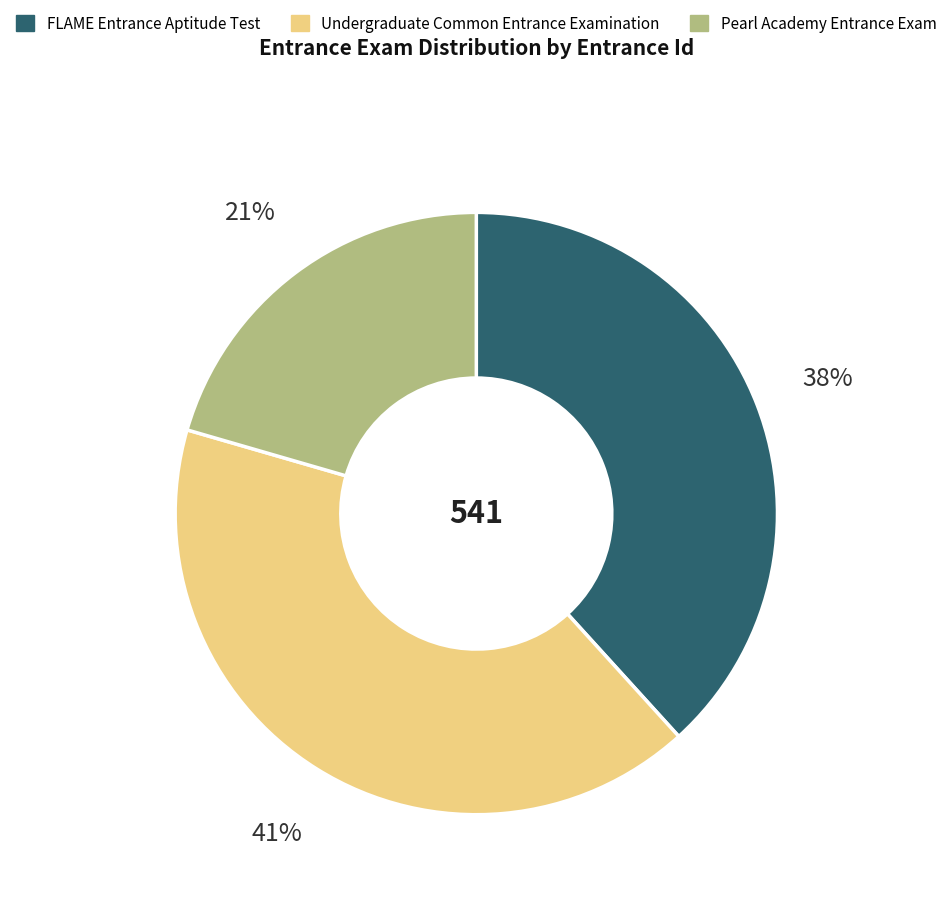

Count the number of slices in the pie.

3